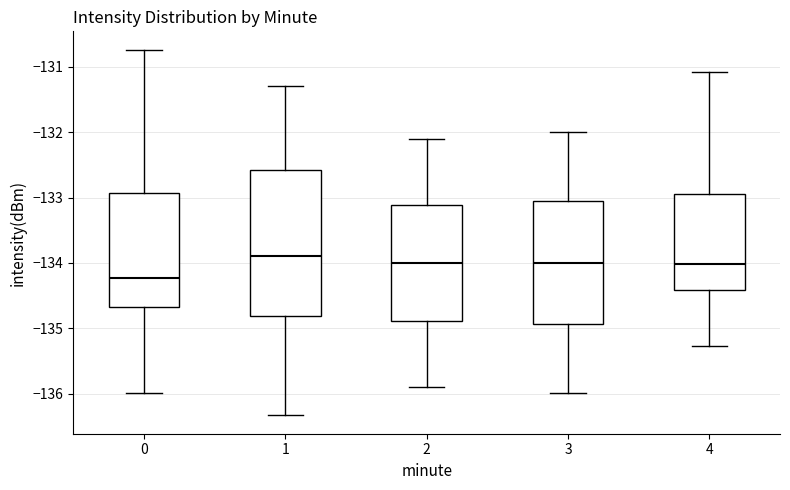

Which box is the tallest, from its lower edge to its upper edge?

1